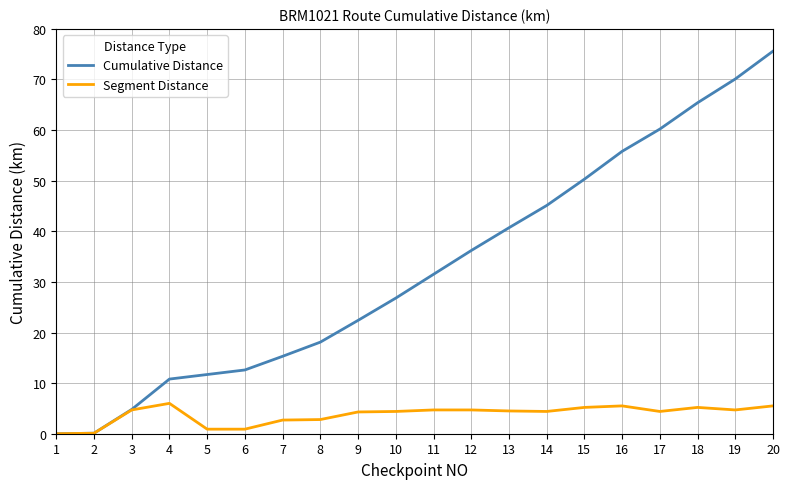

Rank the series by their maximum value, from highest to lowest.

Cumulative Distance, Segment Distance